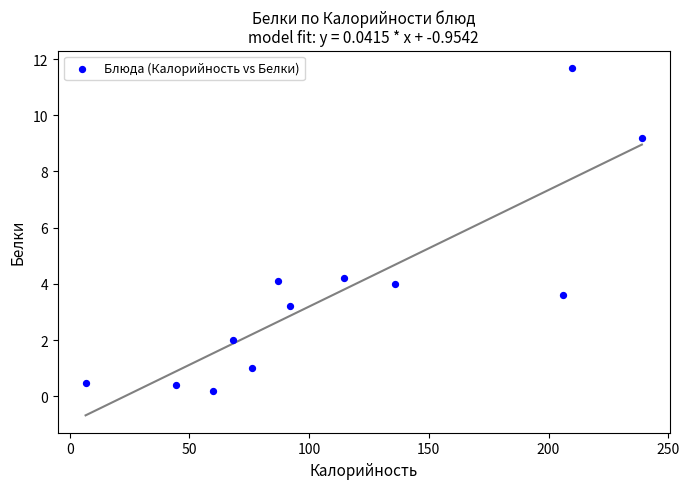

What is the range of Y values (max minus min)?

11.5